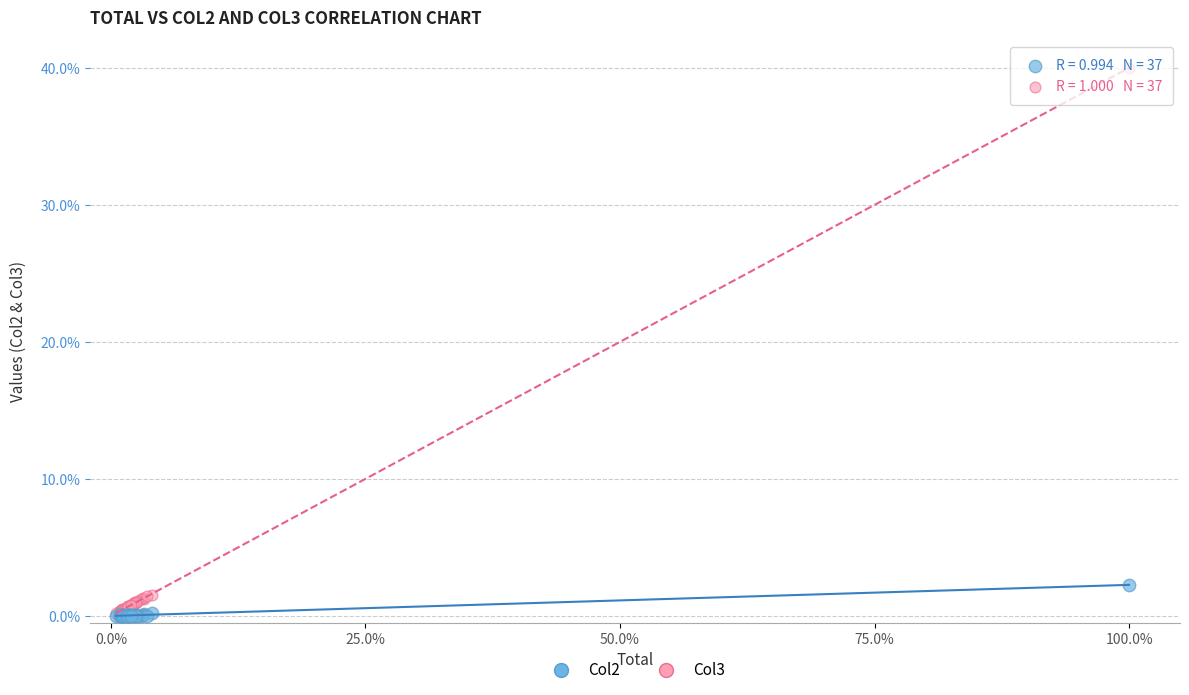

Across all series, what Y value is closest to 20?

2.3